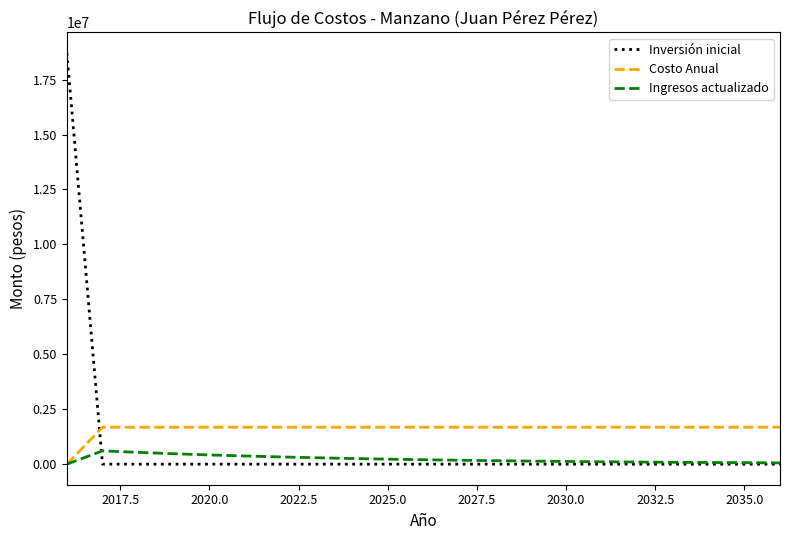

List the series in order of their peak value, lowest first.

Ingresos actualizado, Costo Anual, Inversión inicial